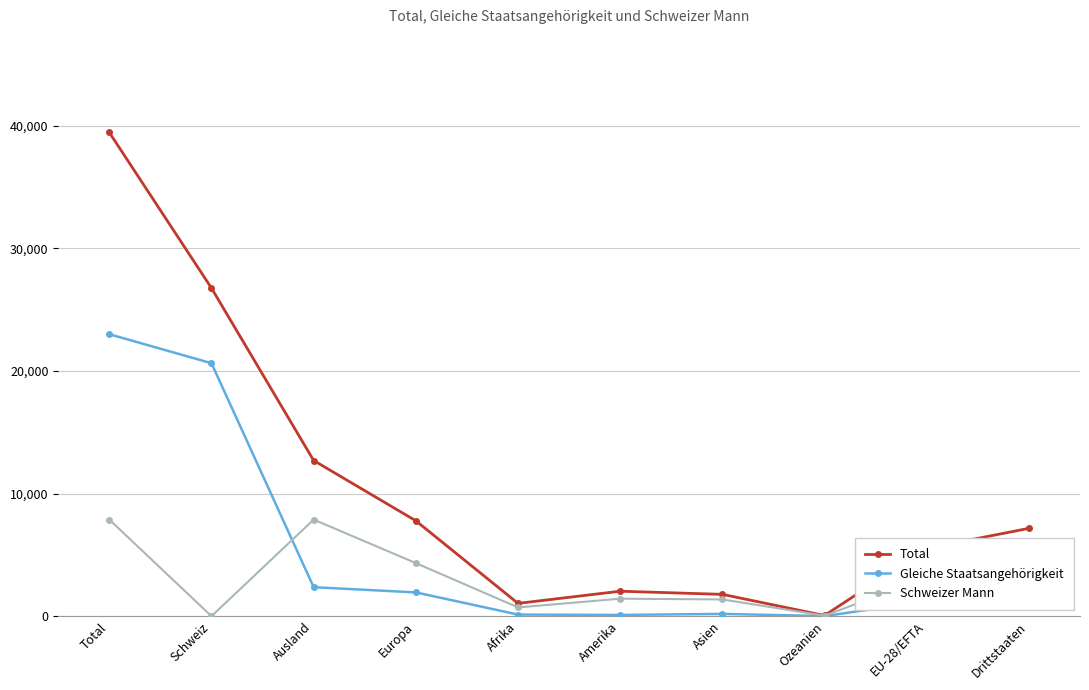

True or false: Total has a value of 39460 at Total.

True